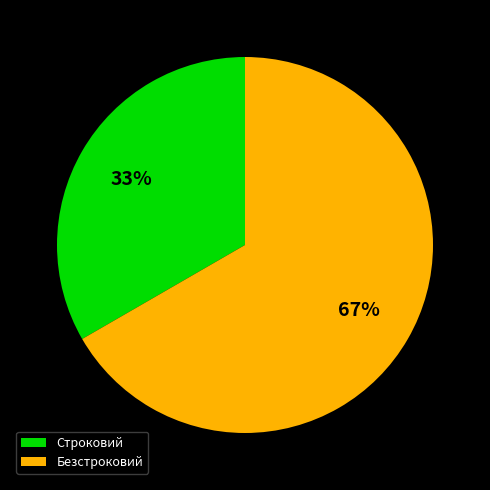

Is the sum of Строковий and Безстроковий greater than half?

Yes